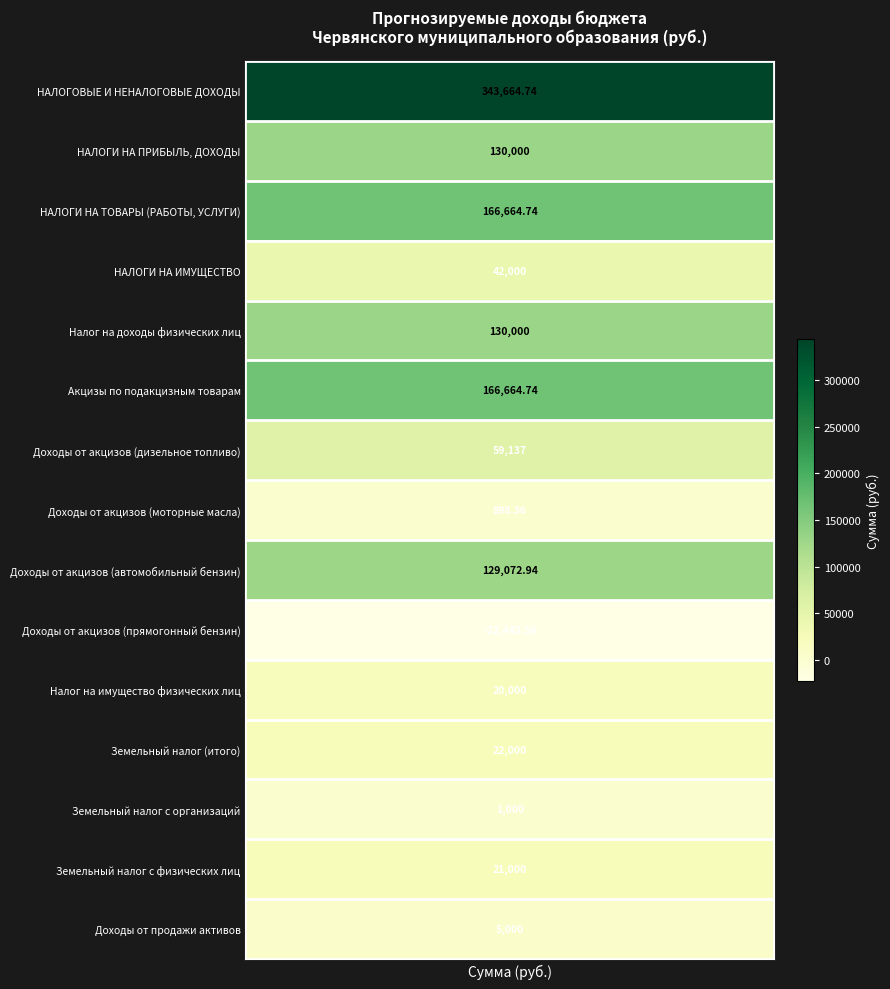

What is the greatest value displayed?

343664.7